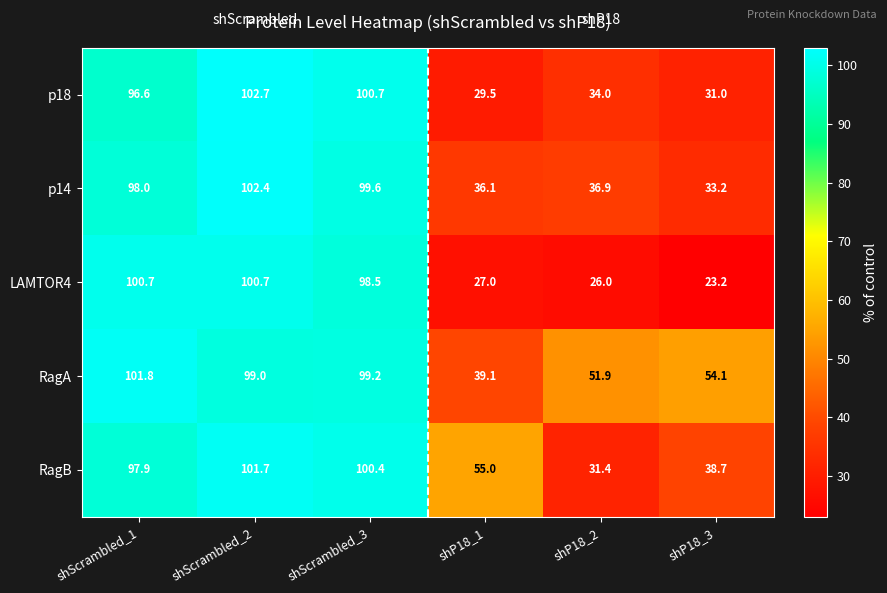

List the series in order of their peak value, highest first.

p18, p14, RagA, RagB, LAMTOR4